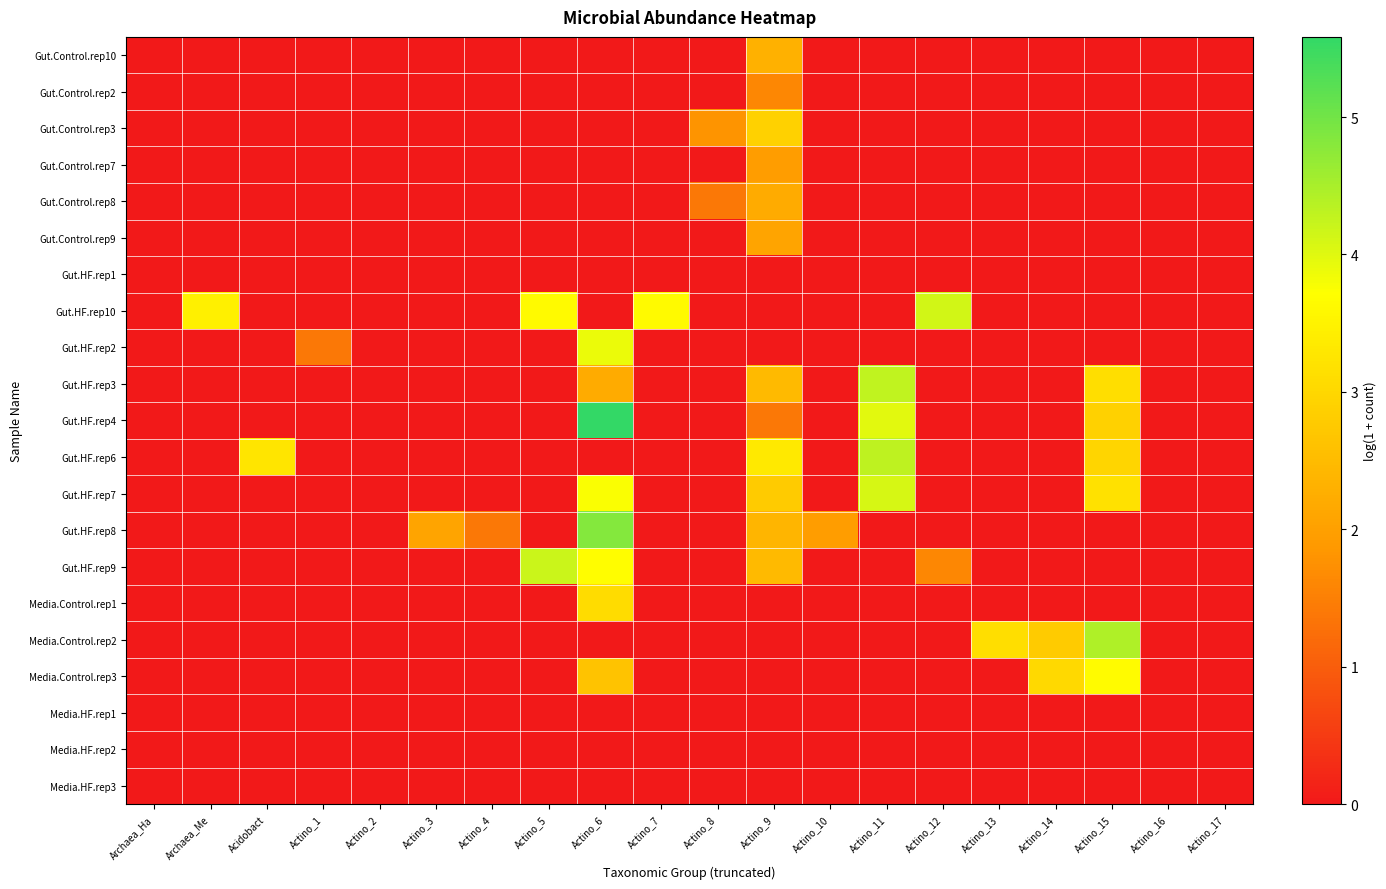

Reading left to right, transcribe all the data shown in this chart.

Gut.Control.rep10: Archaea_Ha=0.0	Archaea_Me=0.0	Acidobact=0.0	Actino_1=0.0	Actino_2=0.0	Actino_3=0.0	Actino_4=0.0	Actino_5=0.0	Actino_6=0.0	Actino_7=0.0	Actino_8=0.0	Actino_9=2.3	Actino_10=0.0	Actino_11=0.0	Actino_12=0.0	Actino_13=0.0	Actino_14=0.0	Actino_15=0.0	Actino_16=0.0	Actino_17=0.0
Gut.Control.rep2: Archaea_Ha=0.0	Archaea_Me=0.0	Acidobact=0.0	Actino_1=0.0	Actino_2=0.0	Actino_3=0.0	Actino_4=0.0	Actino_5=0.0	Actino_6=0.0	Actino_7=0.0	Actino_8=0.0	Actino_9=1.6	Actino_10=0.0	Actino_11=0.0	Actino_12=0.0	Actino_13=0.0	Actino_14=0.0	Actino_15=0.0	Actino_16=0.0	Actino_17=0.0
Gut.Control.rep3: Archaea_Ha=0.0	Archaea_Me=0.0	Acidobact=0.0	Actino_1=0.0	Actino_2=0.0	Actino_3=0.0	Actino_4=0.0	Actino_5=0.0	Actino_6=0.0	Actino_7=0.0	Actino_8=1.8	Actino_9=2.9	Actino_10=0.0	Actino_11=0.0	Actino_12=0.0	Actino_13=0.0	Actino_14=0.0	Actino_15=0.0	Actino_16=0.0	Actino_17=0.0
Gut.Control.rep7: Archaea_Ha=0.0	Archaea_Me=0.0	Acidobact=0.0	Actino_1=0.0	Actino_2=0.0	Actino_3=0.0	Actino_4=0.0	Actino_5=0.0	Actino_6=0.0	Actino_7=0.0	Actino_8=0.0	Actino_9=1.9	Actino_10=0.0	Actino_11=0.0	Actino_12=0.0	Actino_13=0.0	Actino_14=0.0	Actino_15=0.0	Actino_16=0.0	Actino_17=0.0
Gut.Control.rep8: Archaea_Ha=0.0	Archaea_Me=0.0	Acidobact=0.0	Actino_1=0.0	Actino_2=0.0	Actino_3=0.0	Actino_4=0.0	Actino_5=0.0	Actino_6=0.0	Actino_7=0.0	Actino_8=1.4	Actino_9=2.2	Actino_10=0.0	Actino_11=0.0	Actino_12=0.0	Actino_13=0.0	Actino_14=0.0	Actino_15=0.0	Actino_16=0.0	Actino_17=0.0
Gut.Control.rep9: Archaea_Ha=0.0	Archaea_Me=0.0	Acidobact=0.0	Actino_1=0.0	Actino_2=0.0	Actino_3=0.0	Actino_4=0.0	Actino_5=0.0	Actino_6=0.0	Actino_7=0.0	Actino_8=0.0	Actino_9=2.1	Actino_10=0.0	Actino_11=0.0	Actino_12=0.0	Actino_13=0.0	Actino_14=0.0	Actino_15=0.0	Actino_16=0.0	Actino_17=0.0
Gut.HF.rep1: Archaea_Ha=0.0	Archaea_Me=0.0	Acidobact=0.0	Actino_1=0.0	Actino_2=0.0	Actino_3=0.0	Actino_4=0.0	Actino_5=0.0	Actino_6=0.0	Actino_7=0.0	Actino_8=0.0	Actino_9=0.0	Actino_10=0.0	Actino_11=0.0	Actino_12=0.0	Actino_13=0.0	Actino_14=0.0	Actino_15=0.0	Actino_16=0.0	Actino_17=0.0
Gut.HF.rep10: Archaea_Ha=0.0	Archaea_Me=3.5	Acidobact=0.0	Actino_1=0.0	Actino_2=0.0	Actino_3=0.0	Actino_4=0.0	Actino_5=3.6	Actino_6=0.0	Actino_7=3.6	Actino_8=0.0	Actino_9=0.0	Actino_10=0.0	Actino_11=0.0	Actino_12=4.1	Actino_13=0.0	Actino_14=0.0	Actino_15=0.0	Actino_16=0.0	Actino_17=0.0
Gut.HF.rep2: Archaea_Ha=0.0	Archaea_Me=0.0	Acidobact=0.0	Actino_1=1.4	Actino_2=0.0	Actino_3=0.0	Actino_4=0.0	Actino_5=0.0	Actino_6=3.9	Actino_7=0.0	Actino_8=0.0	Actino_9=0.0	Actino_10=0.0	Actino_11=0.0	Actino_12=0.0	Actino_13=0.0	Actino_14=0.0	Actino_15=0.0	Actino_16=0.0	Actino_17=0.0
Gut.HF.rep3: Archaea_Ha=0.0	Archaea_Me=0.0	Acidobact=0.0	Actino_1=0.0	Actino_2=0.0	Actino_3=0.0	Actino_4=0.0	Actino_5=0.0	Actino_6=2.2	Actino_7=0.0	Actino_8=0.0	Actino_9=2.5	Actino_10=0.0	Actino_11=4.3	Actino_12=0.0	Actino_13=0.0	Actino_14=0.0	Actino_15=3.1	Actino_16=0.0	Actino_17=0.0
Gut.HF.rep4: Archaea_Ha=0.0	Archaea_Me=0.0	Acidobact=0.0	Actino_1=0.0	Actino_2=0.0	Actino_3=0.0	Actino_4=0.0	Actino_5=0.0	Actino_6=5.6	Actino_7=0.0	Actino_8=0.0	Actino_9=1.4	Actino_10=0.0	Actino_11=4.0	Actino_12=0.0	Actino_13=0.0	Actino_14=0.0	Actino_15=2.9	Actino_16=0.0	Actino_17=0.0
Gut.HF.rep6: Archaea_Ha=0.0	Archaea_Me=0.0	Acidobact=3.3	Actino_1=0.0	Actino_2=0.0	Actino_3=0.0	Actino_4=0.0	Actino_5=0.0	Actino_6=0.0	Actino_7=0.0	Actino_8=0.0	Actino_9=3.3	Actino_10=0.0	Actino_11=4.3	Actino_12=0.0	Actino_13=0.0	Actino_14=0.0	Actino_15=2.9	Actino_16=0.0	Actino_17=0.0
Gut.HF.rep7: Archaea_Ha=0.0	Archaea_Me=0.0	Acidobact=0.0	Actino_1=0.0	Actino_2=0.0	Actino_3=0.0	Actino_4=0.0	Actino_5=0.0	Actino_6=3.8	Actino_7=0.0	Actino_8=0.0	Actino_9=2.8	Actino_10=0.0	Actino_11=4.1	Actino_12=0.0	Actino_13=0.0	Actino_14=0.0	Actino_15=3.2	Actino_16=0.0	Actino_17=0.0
Gut.HF.rep8: Archaea_Ha=0.0	Archaea_Me=0.0	Acidobact=0.0	Actino_1=0.0	Actino_2=0.0	Actino_3=2.1	Actino_4=1.4	Actino_5=0.0	Actino_6=4.8	Actino_7=0.0	Actino_8=0.0	Actino_9=2.4	Actino_10=1.9	Actino_11=0.0	Actino_12=0.0	Actino_13=0.0	Actino_14=0.0	Actino_15=0.0	Actino_16=0.0	Actino_17=0.0
Gut.HF.rep9: Archaea_Ha=0.0	Archaea_Me=0.0	Acidobact=0.0	Actino_1=0.0	Actino_2=0.0	Actino_3=0.0	Actino_4=0.0	Actino_5=4.2	Actino_6=3.7	Actino_7=0.0	Actino_8=0.0	Actino_9=2.5	Actino_10=0.0	Actino_11=0.0	Actino_12=1.6	Actino_13=0.0	Actino_14=0.0	Actino_15=0.0	Actino_16=0.0	Actino_17=0.0
Media.Control.rep1: Archaea_Ha=0.0	Archaea_Me=0.0	Acidobact=0.0	Actino_1=0.0	Actino_2=0.0	Actino_3=0.0	Actino_4=0.0	Actino_5=0.0	Actino_6=3.1	Actino_7=0.0	Actino_8=0.0	Actino_9=0.0	Actino_10=0.0	Actino_11=0.0	Actino_12=0.0	Actino_13=0.0	Actino_14=0.0	Actino_15=0.0	Actino_16=0.0	Actino_17=0.0
Media.Control.rep2: Archaea_Ha=0.0	Archaea_Me=0.0	Acidobact=0.0	Actino_1=0.0	Actino_2=0.0	Actino_3=0.0	Actino_4=0.0	Actino_5=0.0	Actino_6=0.0	Actino_7=0.0	Actino_8=0.0	Actino_9=0.0	Actino_10=0.0	Actino_11=0.0	Actino_12=0.0	Actino_13=3.1	Actino_14=2.8	Actino_15=4.4	Actino_16=0.0	Actino_17=0.0
Media.Control.rep3: Archaea_Ha=0.0	Archaea_Me=0.0	Acidobact=0.0	Actino_1=0.0	Actino_2=0.0	Actino_3=0.0	Actino_4=0.0	Actino_5=0.0	Actino_6=2.6	Actino_7=0.0	Actino_8=0.0	Actino_9=0.0	Actino_10=0.0	Actino_11=0.0	Actino_12=0.0	Actino_13=0.0	Actino_14=3.0	Actino_15=3.7	Actino_16=0.0	Actino_17=0.0
Media.HF.rep1: Archaea_Ha=0.0	Archaea_Me=0.0	Acidobact=0.0	Actino_1=0.0	Actino_2=0.0	Actino_3=0.0	Actino_4=0.0	Actino_5=0.0	Actino_6=0.0	Actino_7=0.0	Actino_8=0.0	Actino_9=0.0	Actino_10=0.0	Actino_11=0.0	Actino_12=0.0	Actino_13=0.0	Actino_14=0.0	Actino_15=0.0	Actino_16=0.0	Actino_17=0.0
Media.HF.rep2: Archaea_Ha=0.0	Archaea_Me=0.0	Acidobact=0.0	Actino_1=0.0	Actino_2=0.0	Actino_3=0.0	Actino_4=0.0	Actino_5=0.0	Actino_6=0.0	Actino_7=0.0	Actino_8=0.0	Actino_9=0.0	Actino_10=0.0	Actino_11=0.0	Actino_12=0.0	Actino_13=0.0	Actino_14=0.0	Actino_15=0.0	Actino_16=0.0	Actino_17=0.0
Media.HF.rep3: Archaea_Ha=0.0	Archaea_Me=0.0	Acidobact=0.0	Actino_1=0.0	Actino_2=0.0	Actino_3=0.0	Actino_4=0.0	Actino_5=0.0	Actino_6=0.0	Actino_7=0.0	Actino_8=0.0	Actino_9=0.0	Actino_10=0.0	Actino_11=0.0	Actino_12=0.0	Actino_13=0.0	Actino_14=0.0	Actino_15=0.0	Actino_16=0.0	Actino_17=0.0